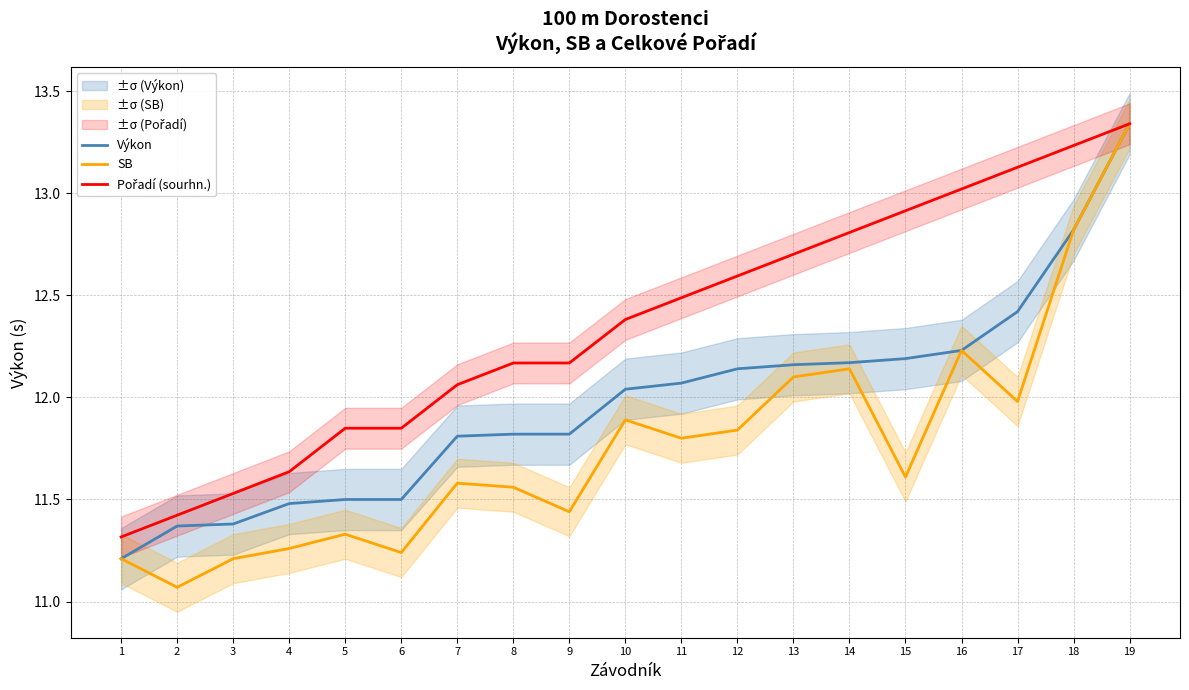

Which category has the lowest value across all series?

2